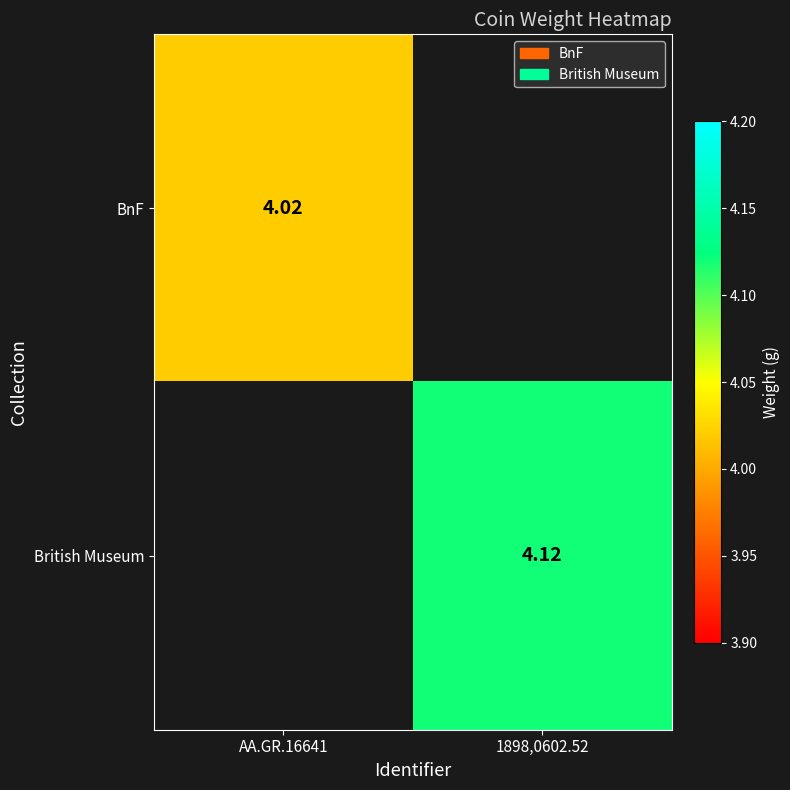

How many distinct data groups are displayed?

2